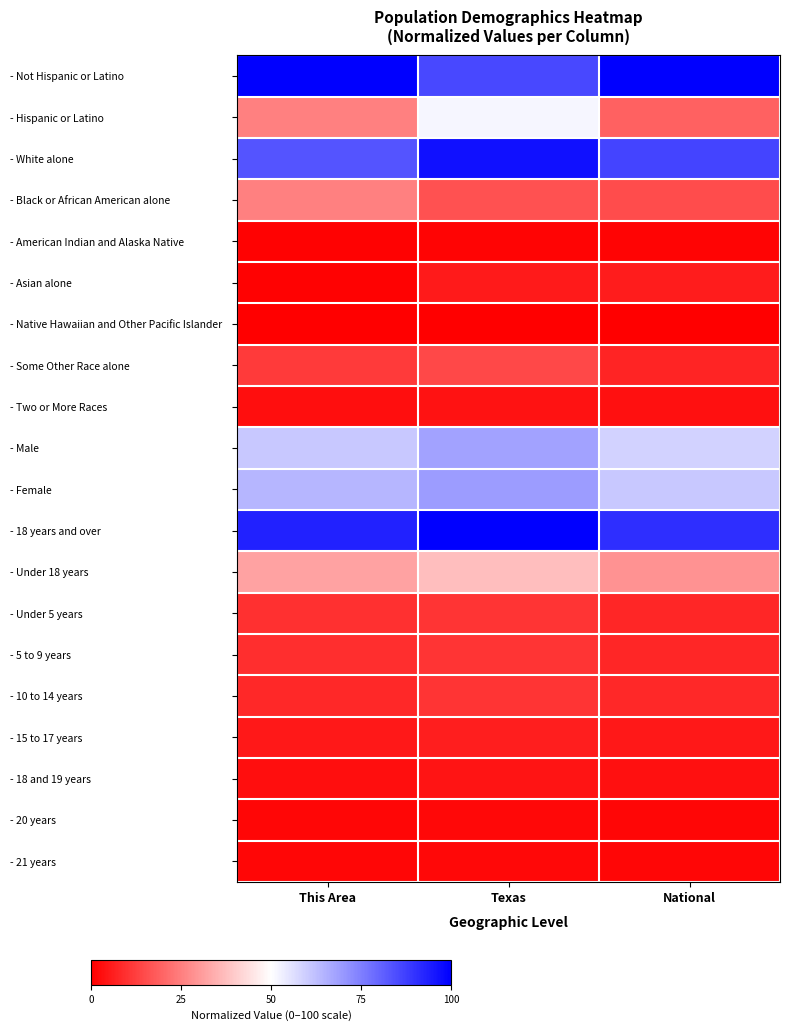

At how many categories does at least one series exceed 13?

3